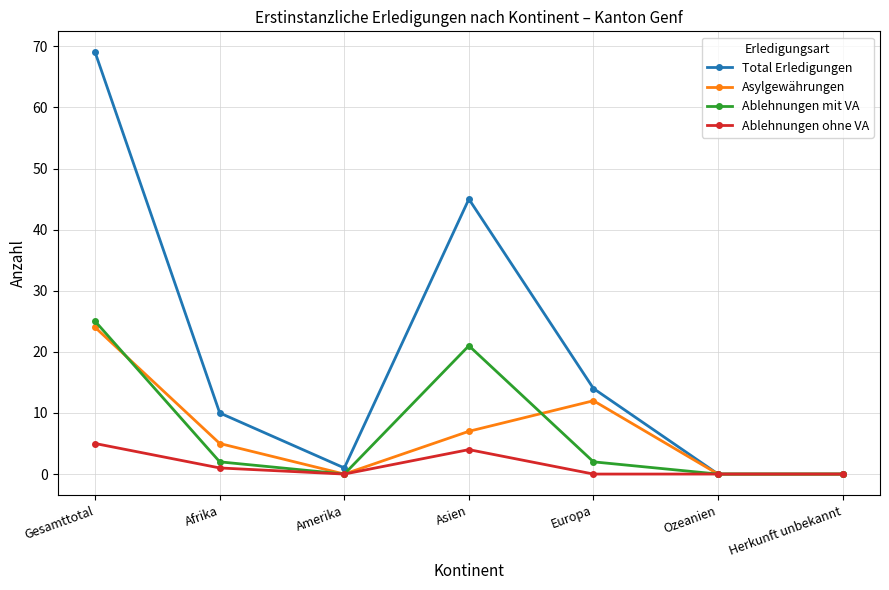

The value of Ablehnungen mit VA at Asien is 21. True or false?

True